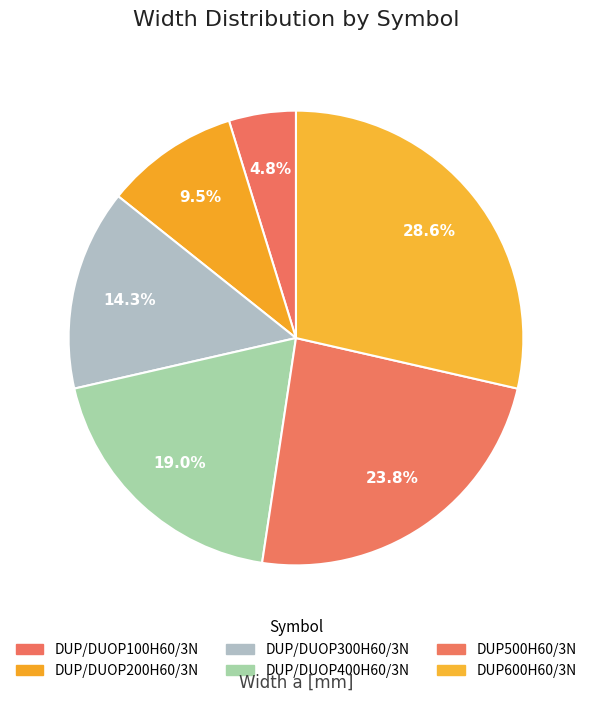

What is the largest slice in the pie chart?

DUP600H60/3N